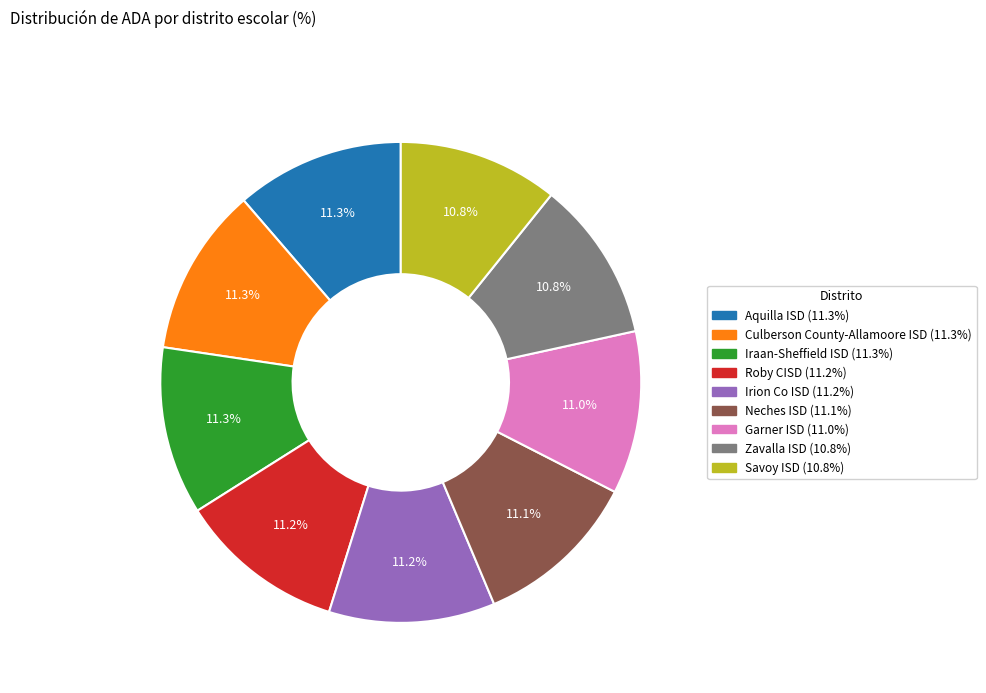

Count the number of slices in the pie.

9